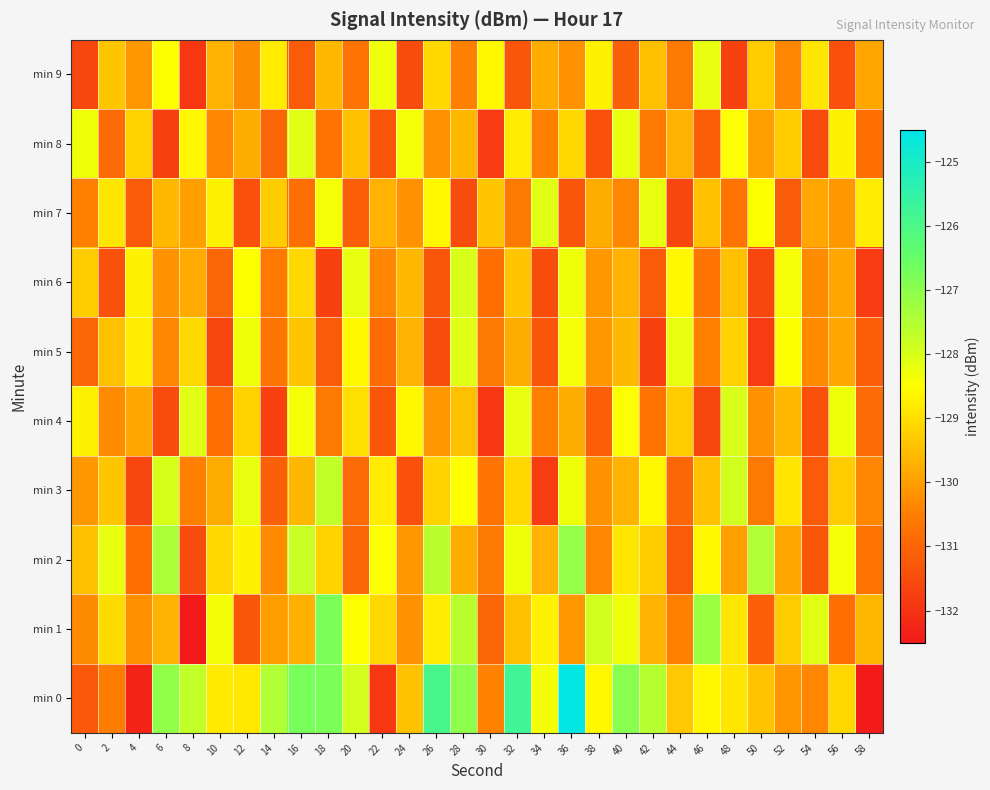

Rank the series by their maximum value, from highest to lowest.

min 0, min 1, min 2, min 3, min 4, min 6, min 5, min 7, min 8, min 9